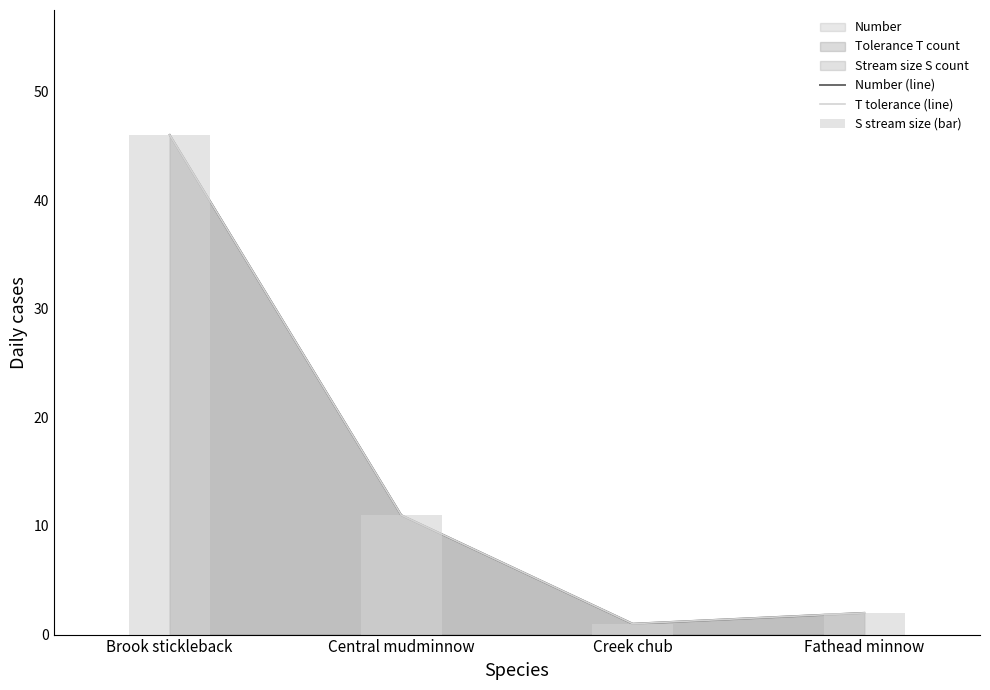

Which series has the largest total across all categories?

Number (line)